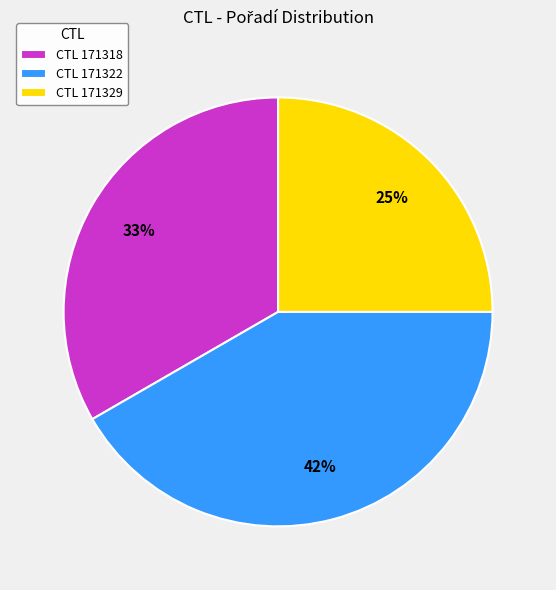

The CTL 171318 slice represents 45% of the pie. True or false?

False